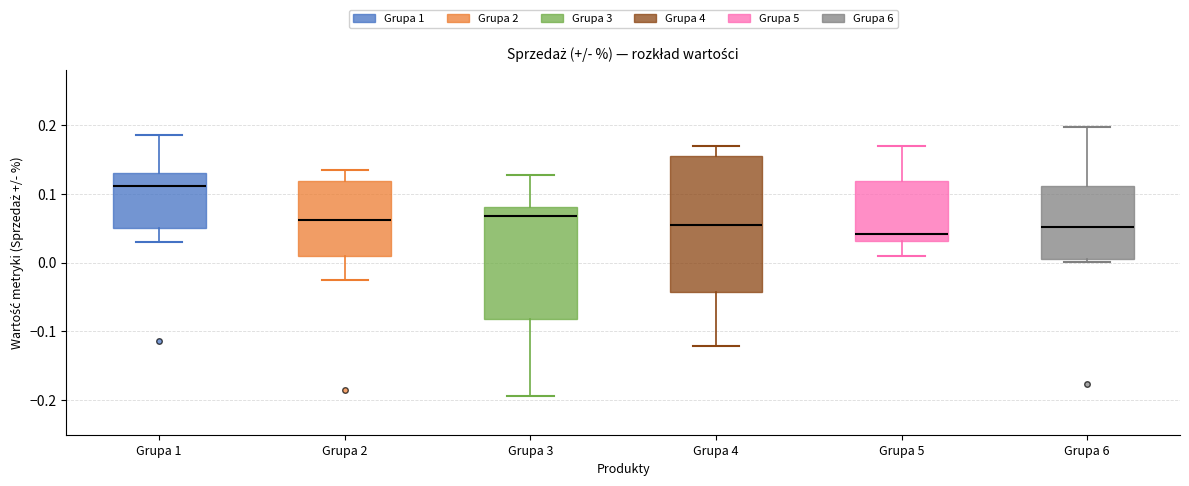

Which box's median line is the highest?

Grupa 1